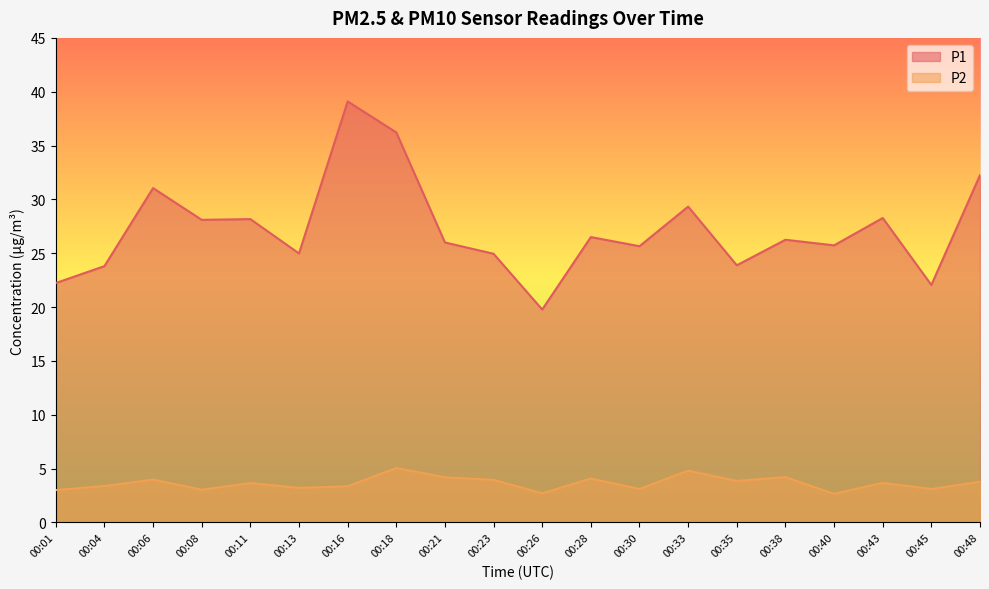

At which label does P1 first exceed 26?

00:06